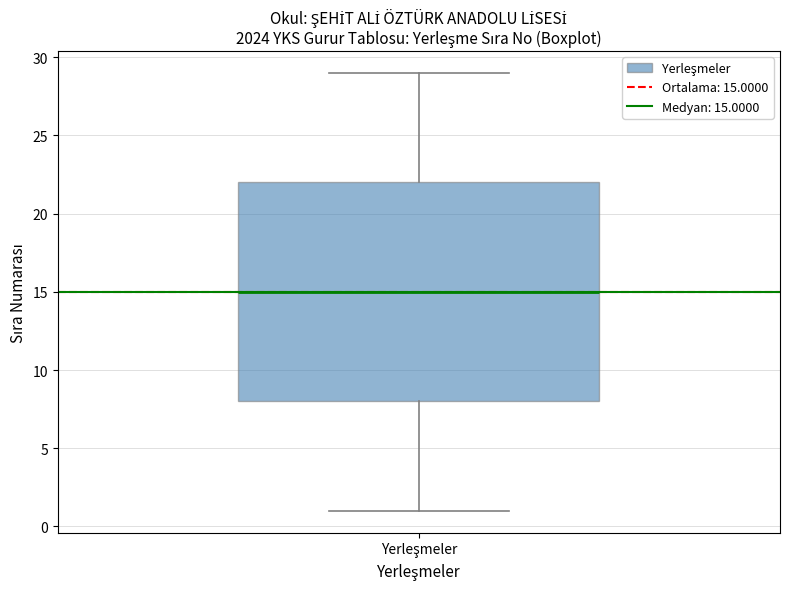

Where is the upper edge of the box for Yerleşmeler on the y-axis? The values are not printed on the chart, so give them approximately, as read against the axis.

22